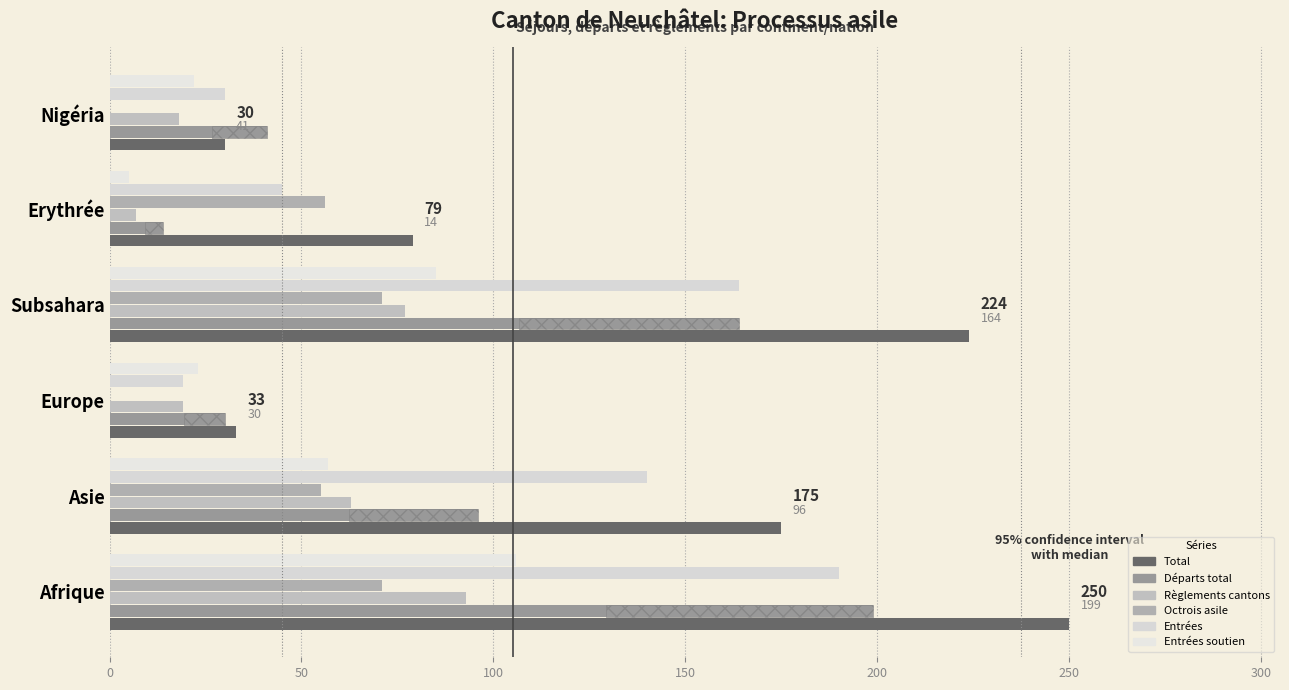

What is the difference between the second highest and minimum values in the Départs total series?

150